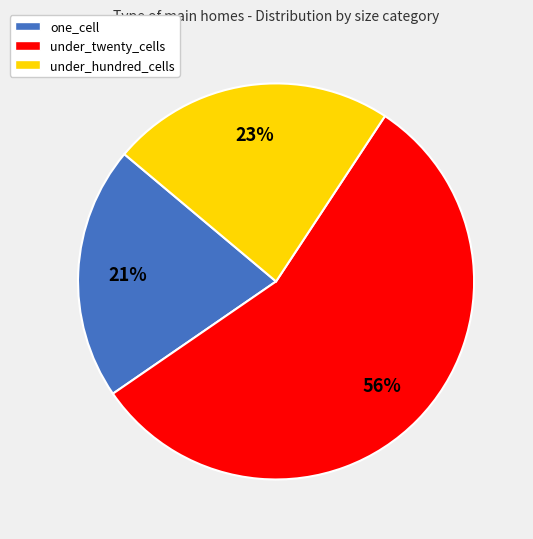

Do under_hundred_cells and one_cell together represent more than half of the pie?

No